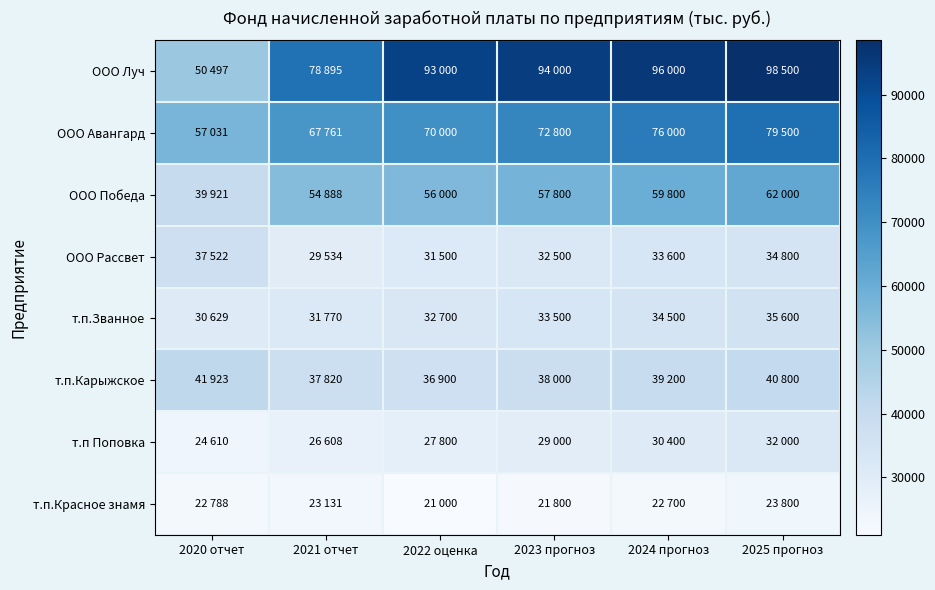

What is the difference between the highest and lowest values at 2020 отчет?

34243